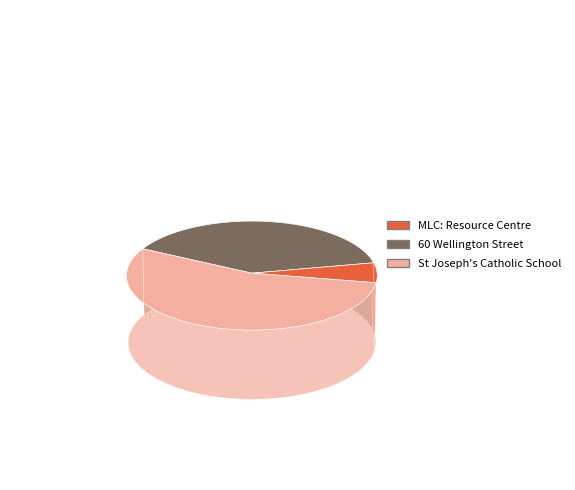

What is the change in value from 60 Wellington Street to St Joseph's Catholic School?

+58772